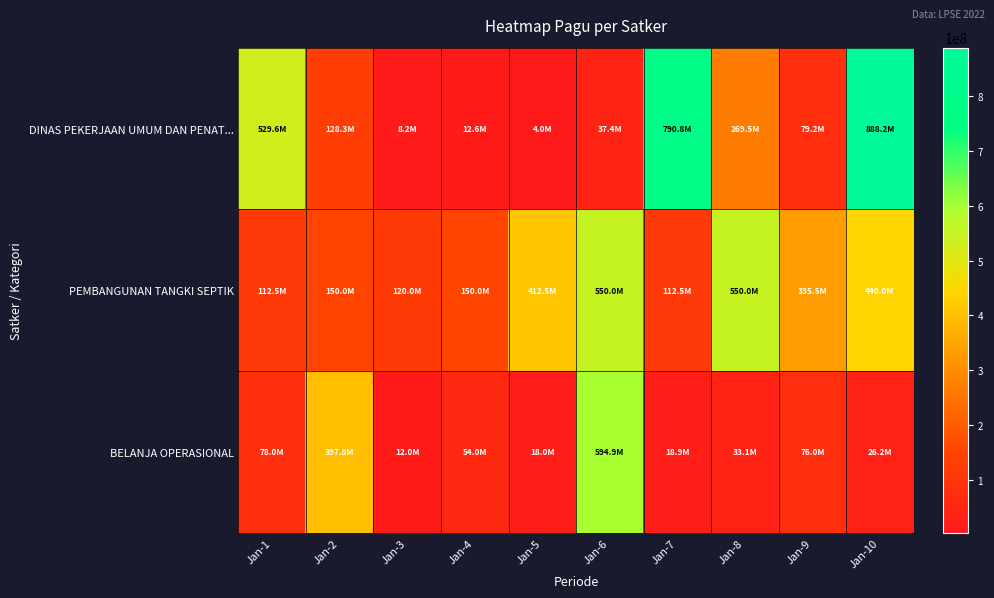

How many series are shown in this chart?

3